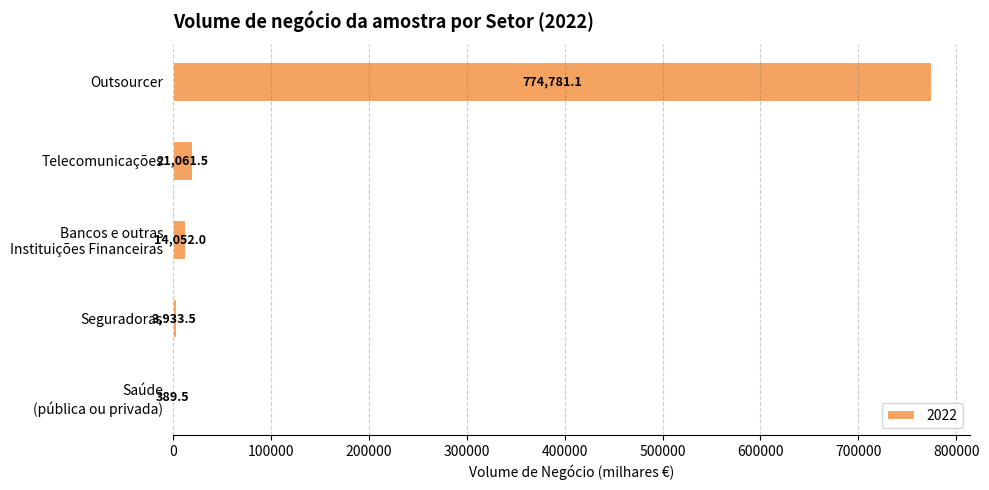

Are the bars horizontal?

Yes